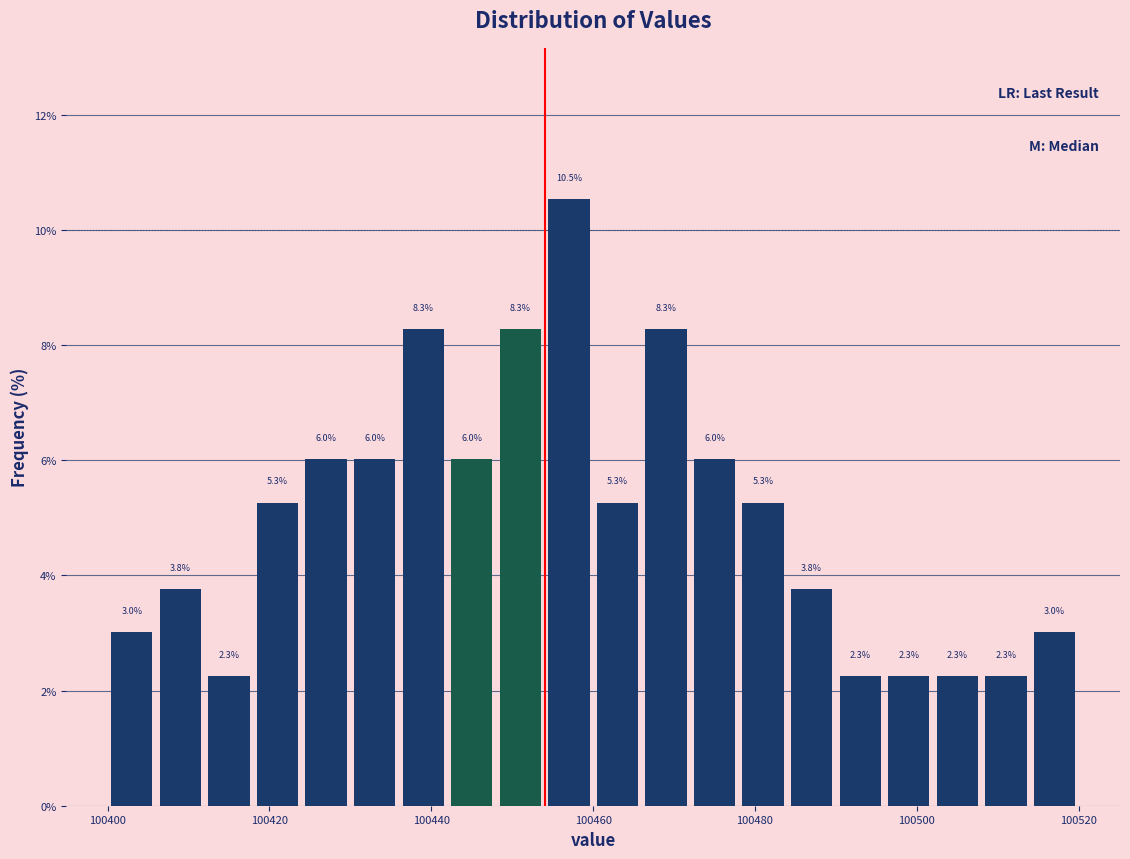

Read against the x-axis, roughly where is the centre of the tallest bar?

100458